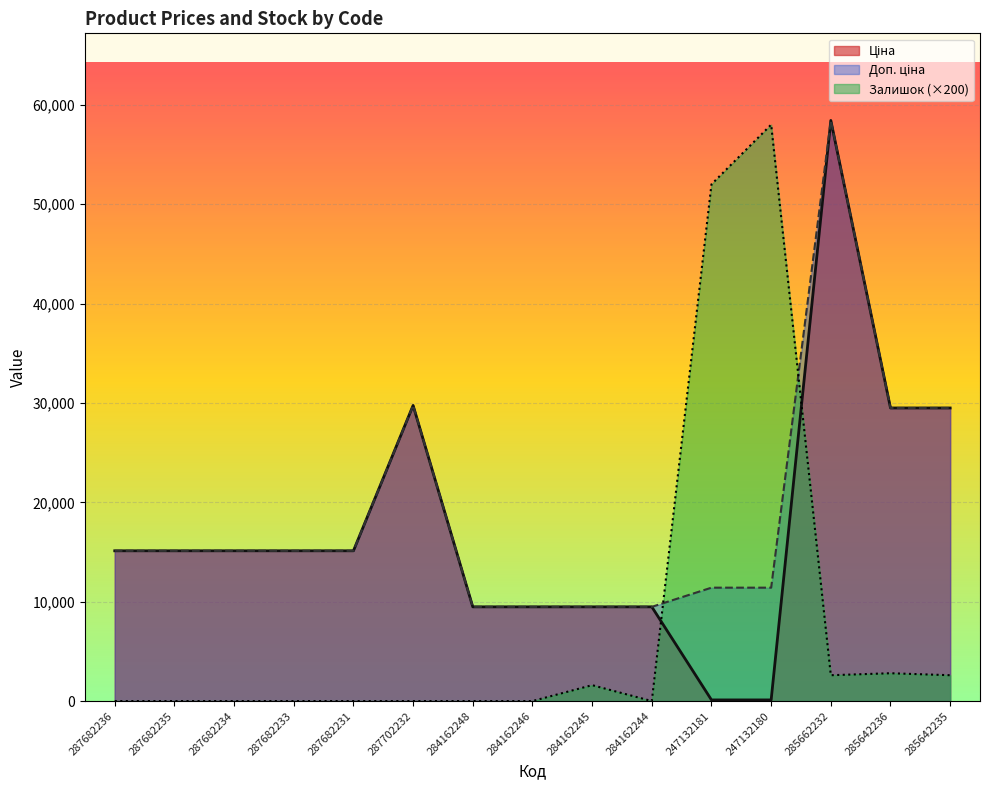

List the labels in order of Доп. ціна value, largest first.

285662232, 287702232, 285642236, 285642235, 287682236, 287682235, 287682234, 287682233, 287682231, 247132181, 247132180, 284162248, 284162246, 284162245, 284162244